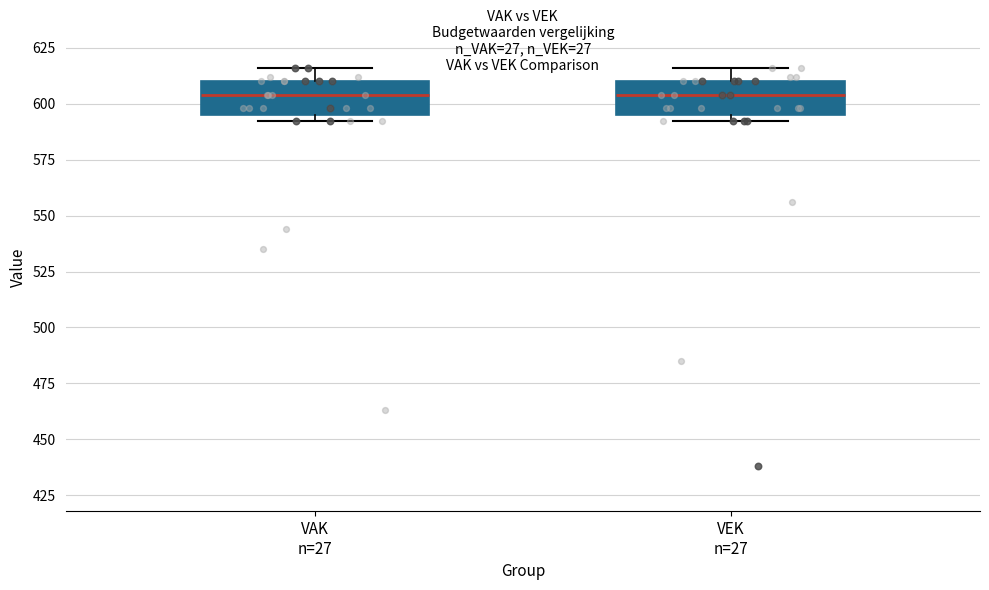

Where does the upper whisker of the box for VEK n=27 end on the y-axis? The values are not printed on the chart, so give them approximately, as read against the axis.

615